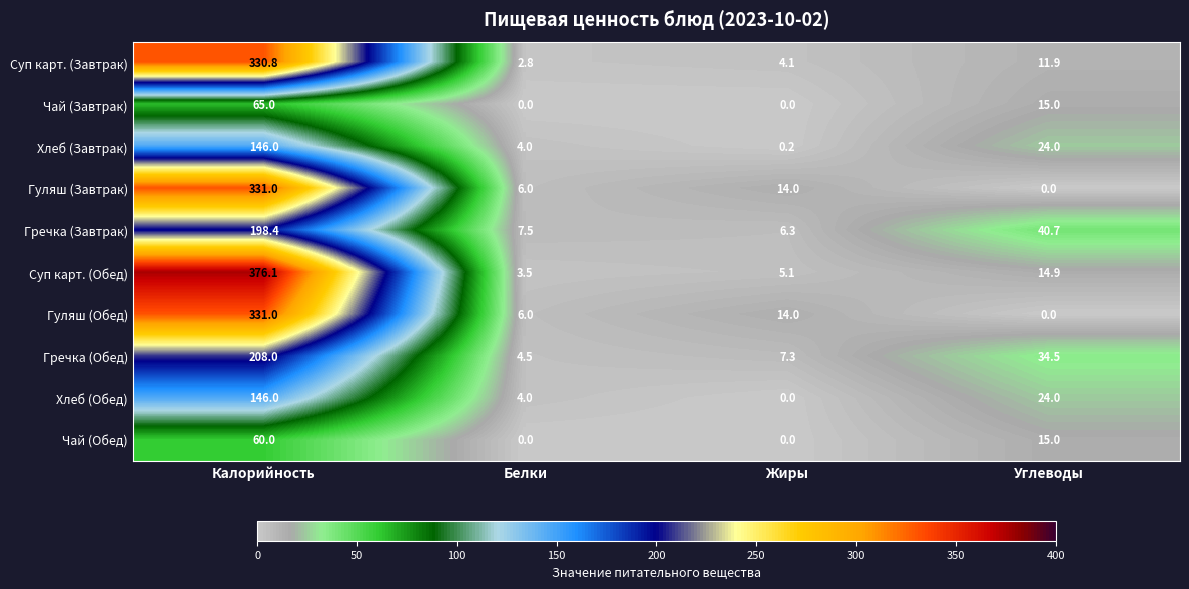

What is the maximum value shown in the chart?

376.1